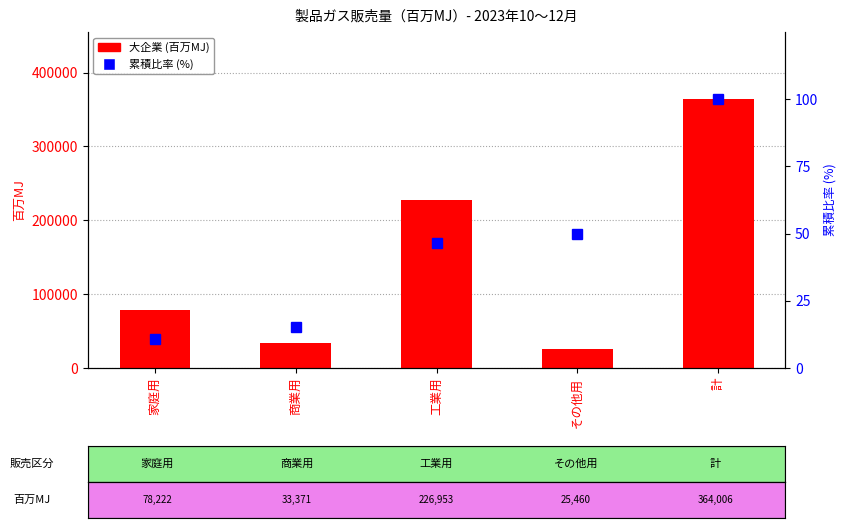

What is the difference between the 大企業 (百万MJ) values at 計 and 家庭用?

285784.0